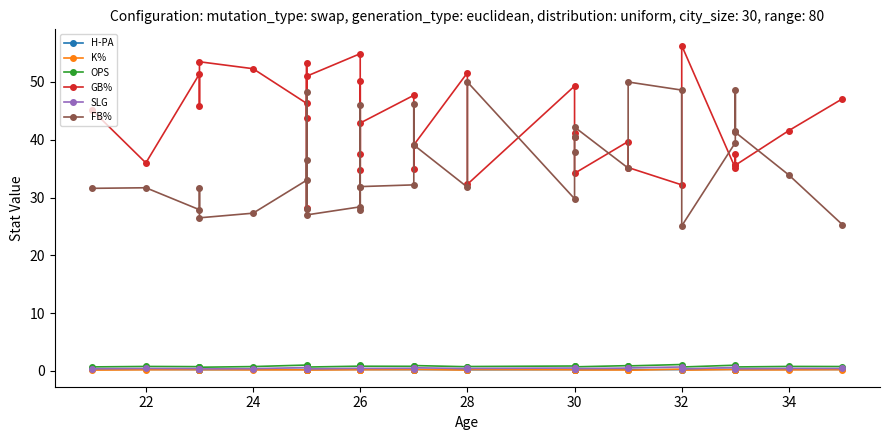

At which category is the sum across all series the highest?

26